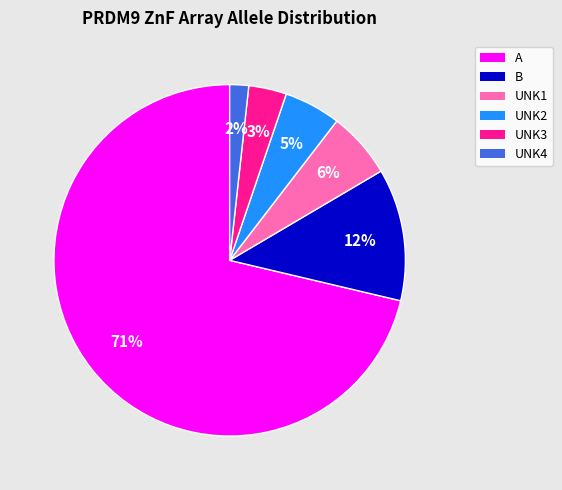

Between B and UNK1, which is larger?

B